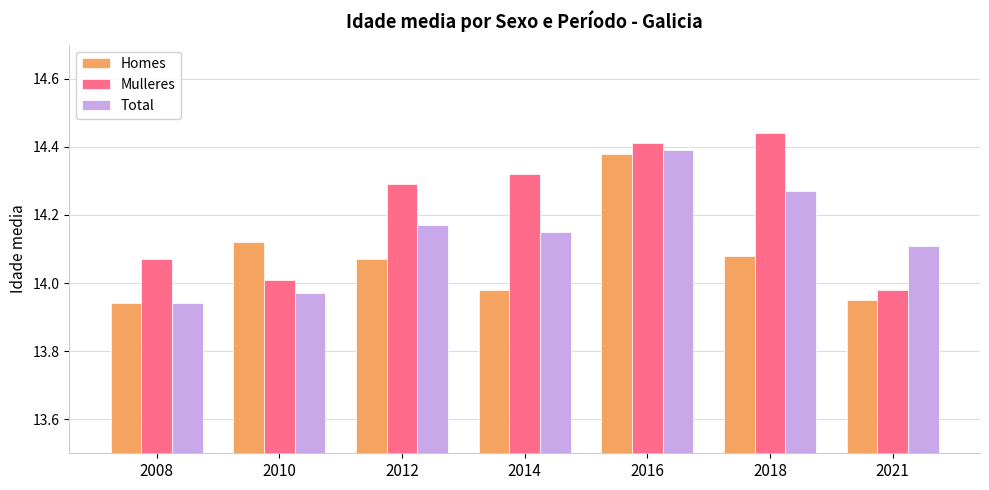

What is the spread (max minus min) of values at 2012?

0.2